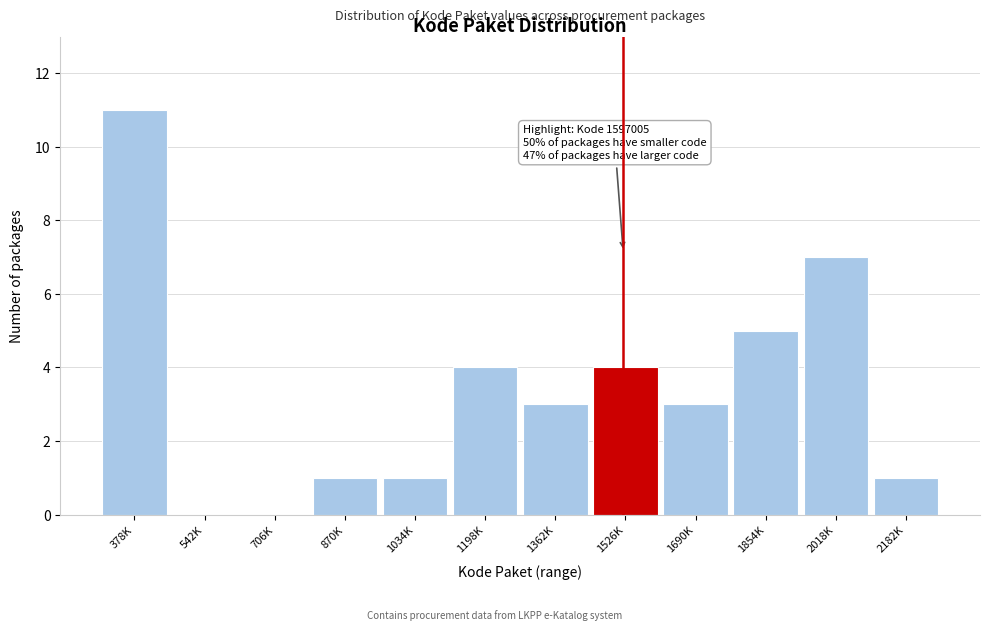

Reading left to right, list all the values displayed in this chart.

378K=11	542K=0	706K=0	870K=1	1034K=1	1198K=4	1362K=3	1526K=4	1690K=3	1854K=5	2018K=7	2182K=1